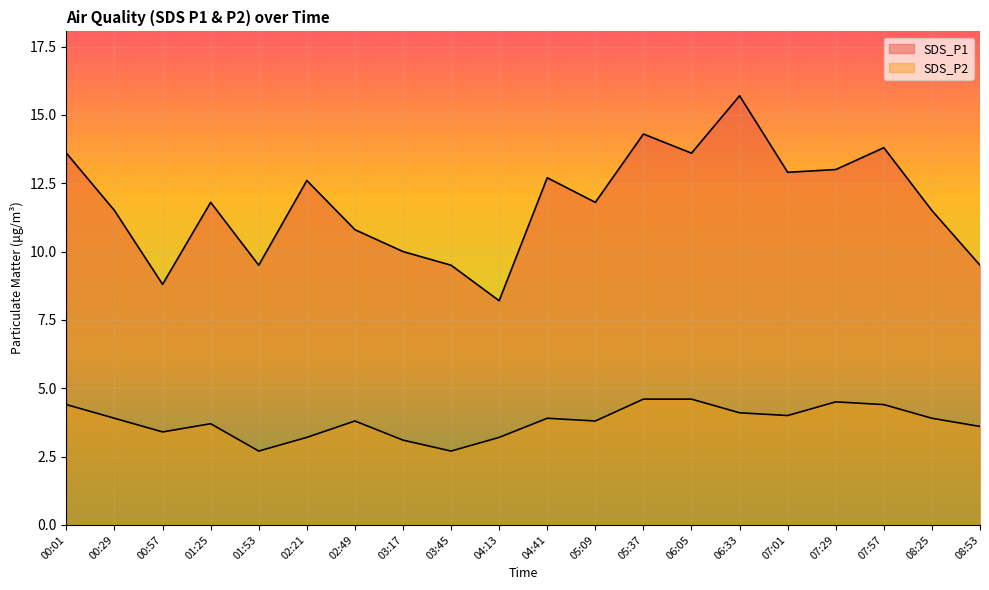

In SDS_P2, how many points are higher than both neighbors (excluding endpoints)?

4